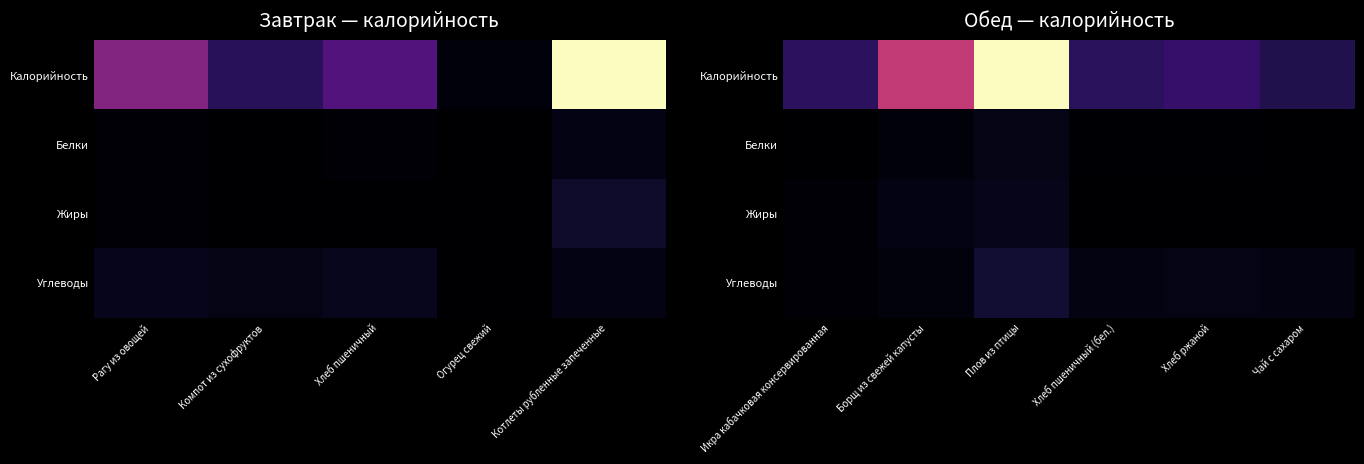

Is the value of Углеводы at Хлеб ржаной greater than the value of Калорийность at Икра кабачковая консервированная?

No